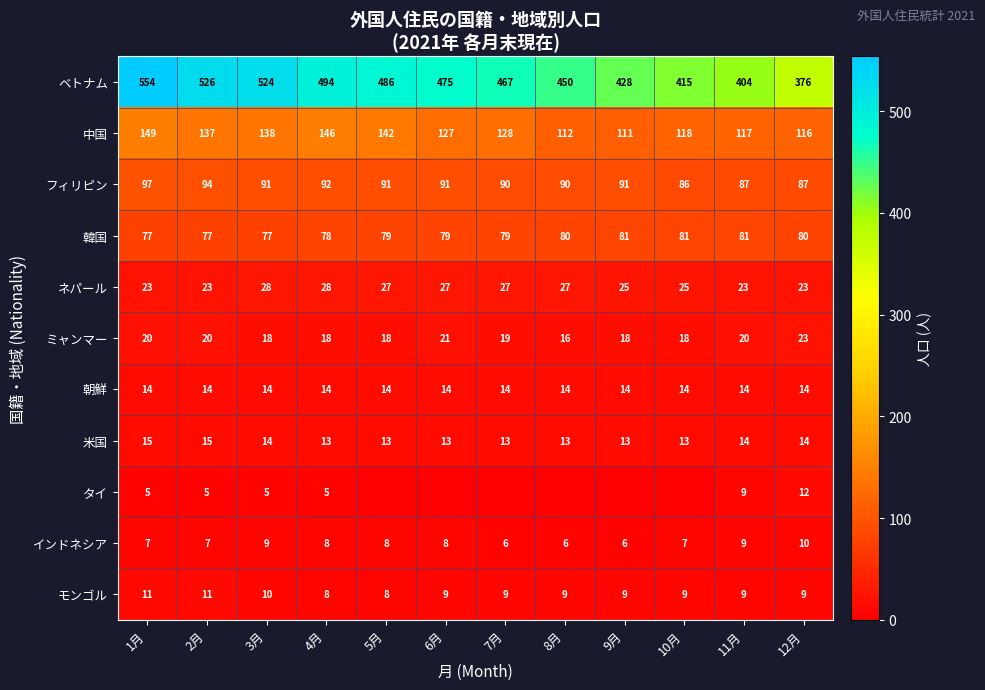

How many distinct data groups are displayed?

11